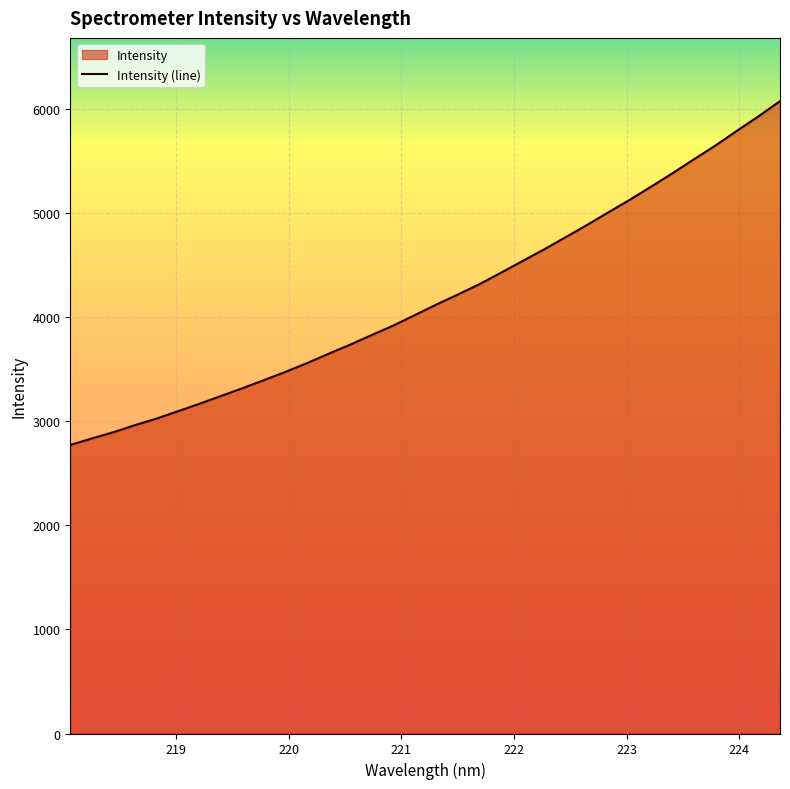

What is the difference between the maximum and minimum values?

3302.8